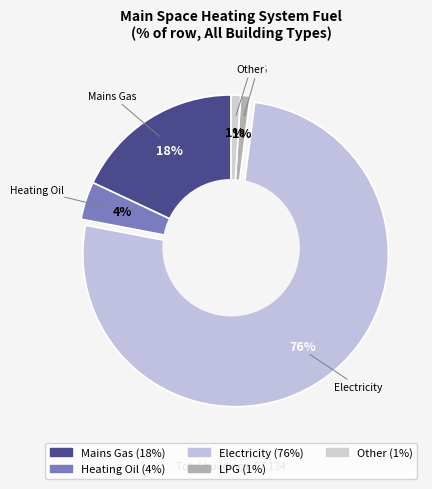

What percentage is the Electricity slice, to the nearest percent?

76%